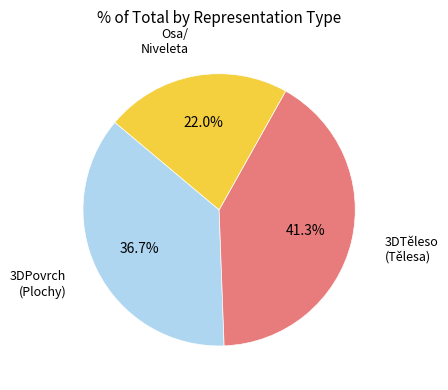

Is there any slice that represents more than half of the pie?

No